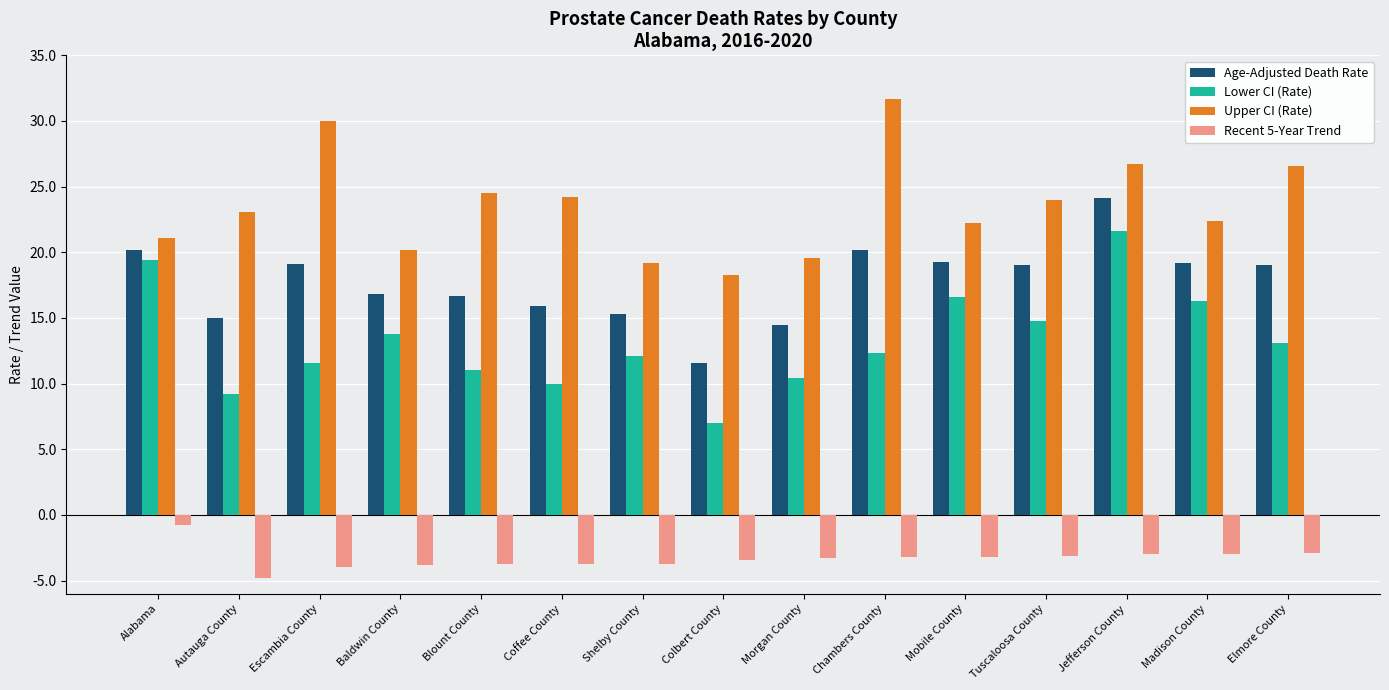

The value of Lower CI (Rate) at Escambia County is 20.4. True or false?

False